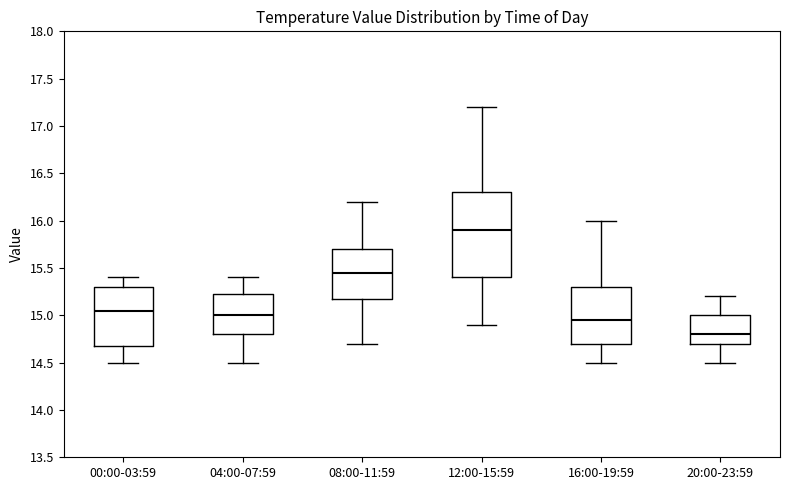

Where does the median line of the box for 04:00-07:59 sit on the y-axis? The values are not printed on the chart, so give them approximately, as read against the axis.

15.00